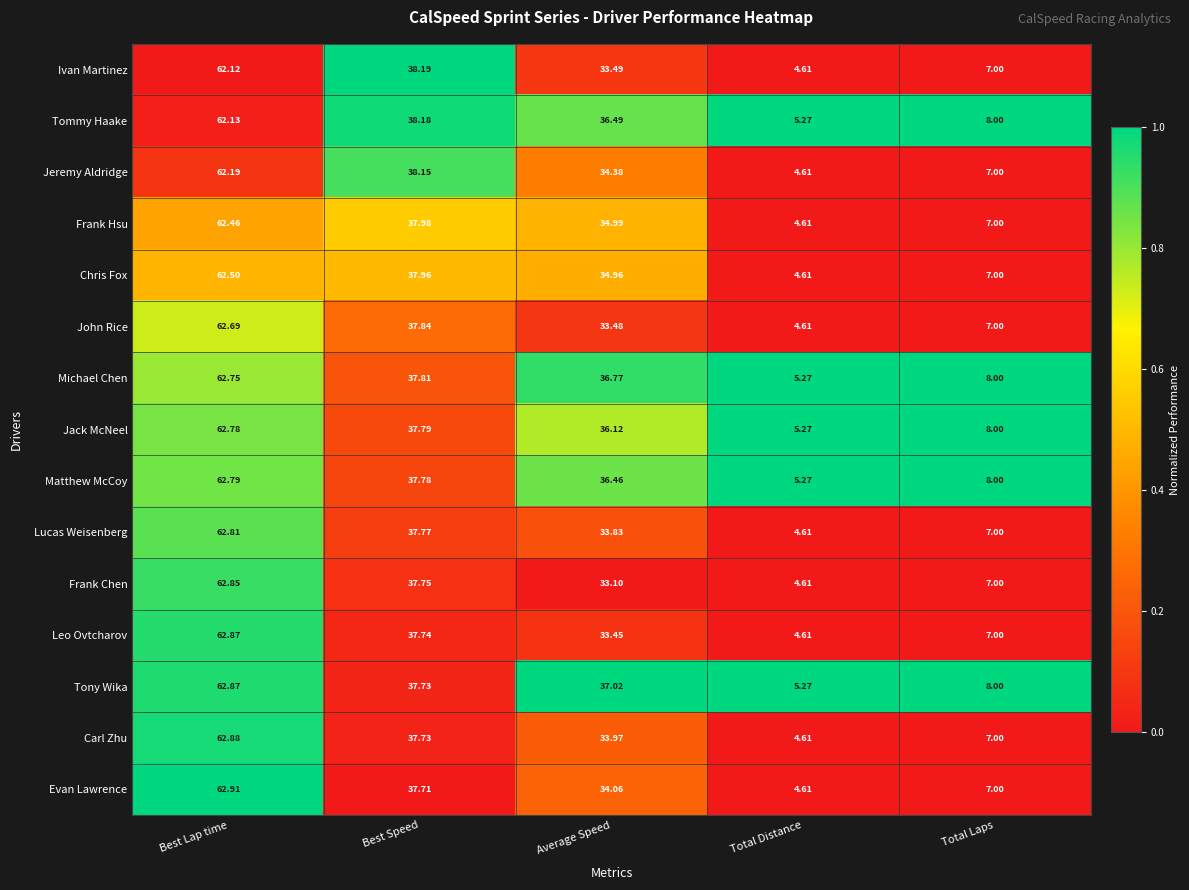

How many series are shown in this chart?

15